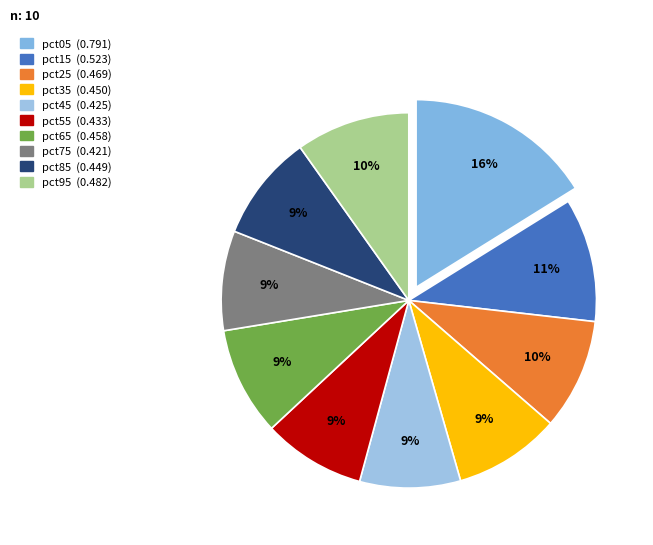

Which has a higher value, pct85 or pct75?

pct85